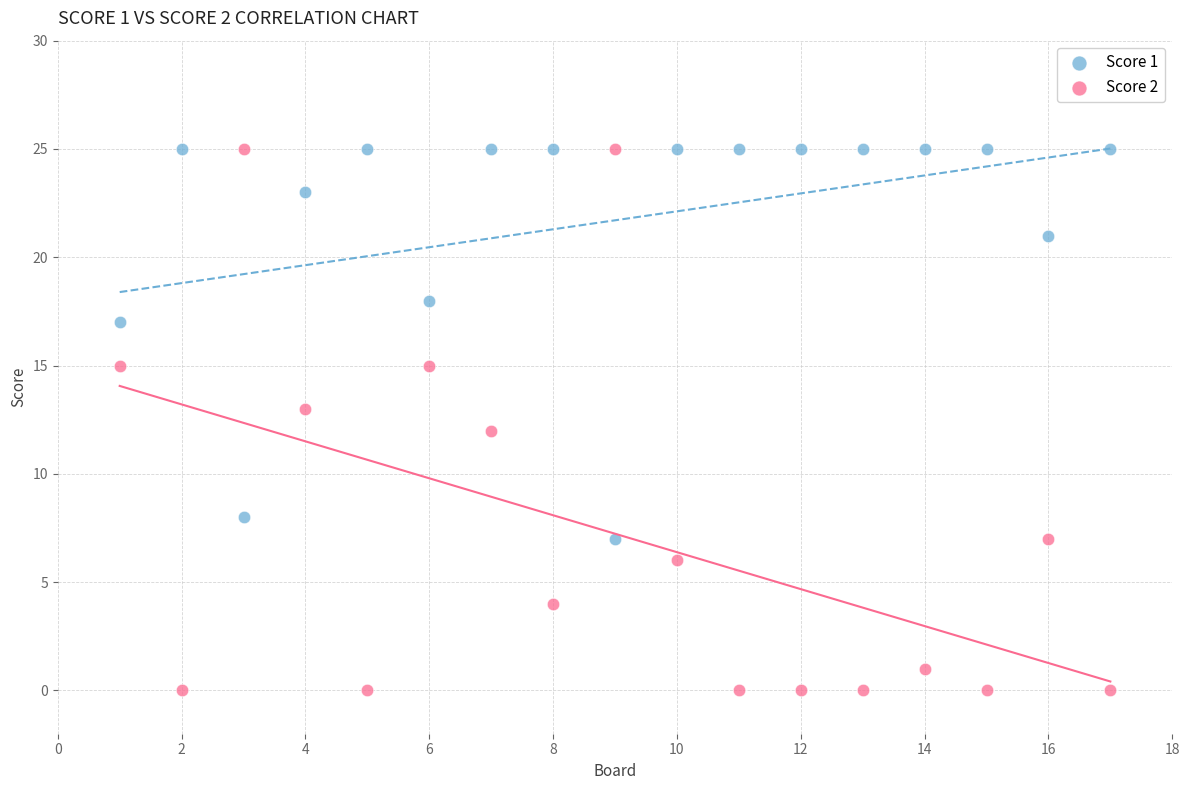

Across all data points, what is the range of X values (max minus min)?

16